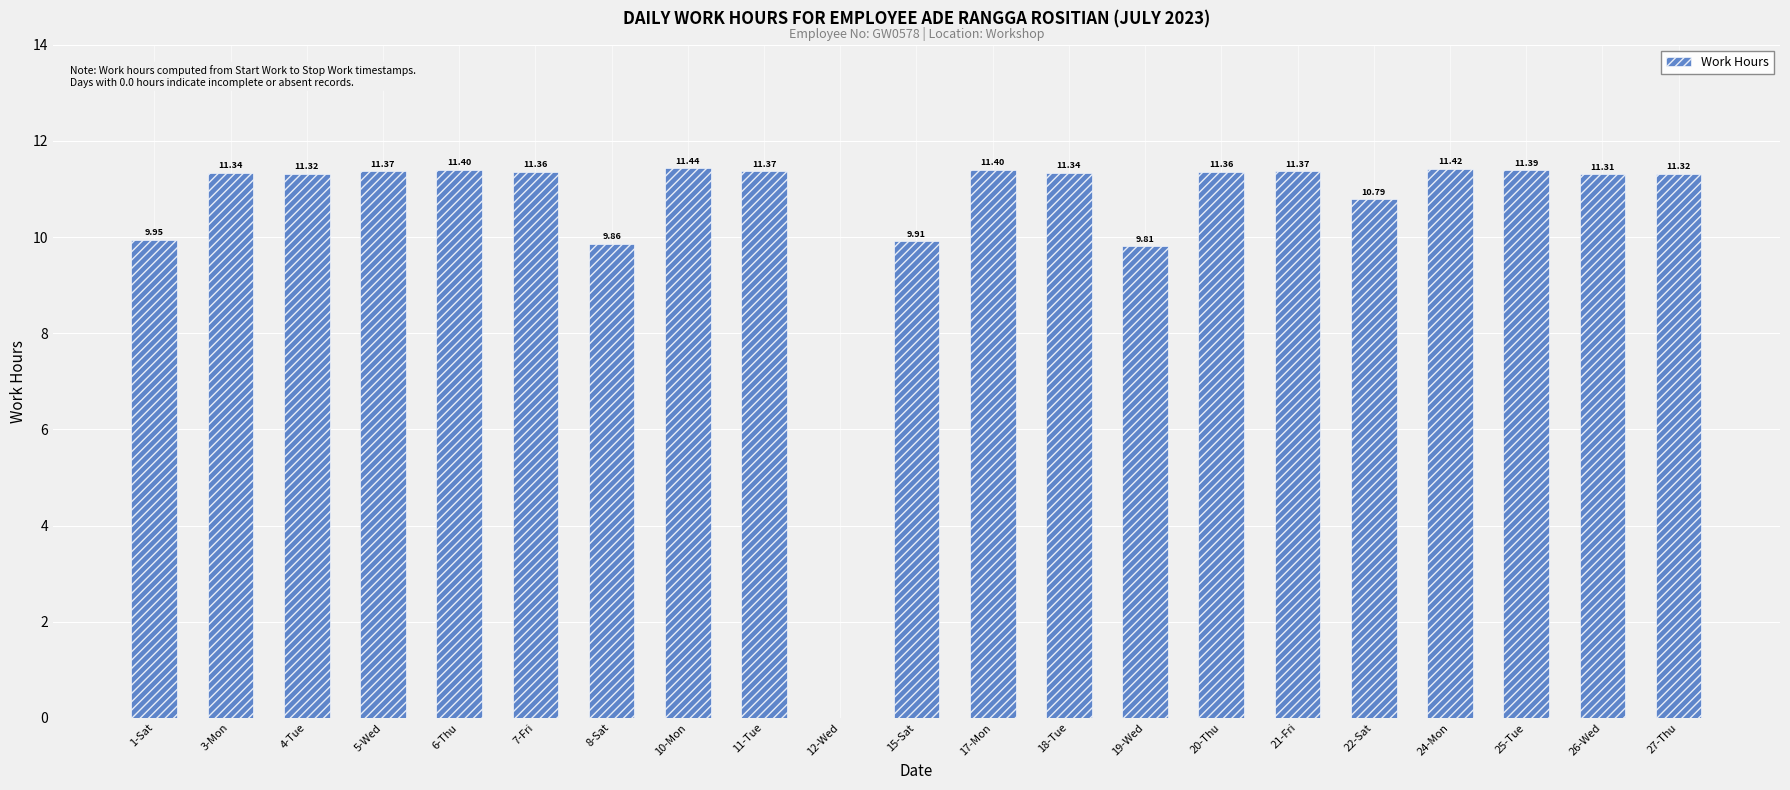

The chart shows a value of 11.4 at 24-Mon. True or false?

True